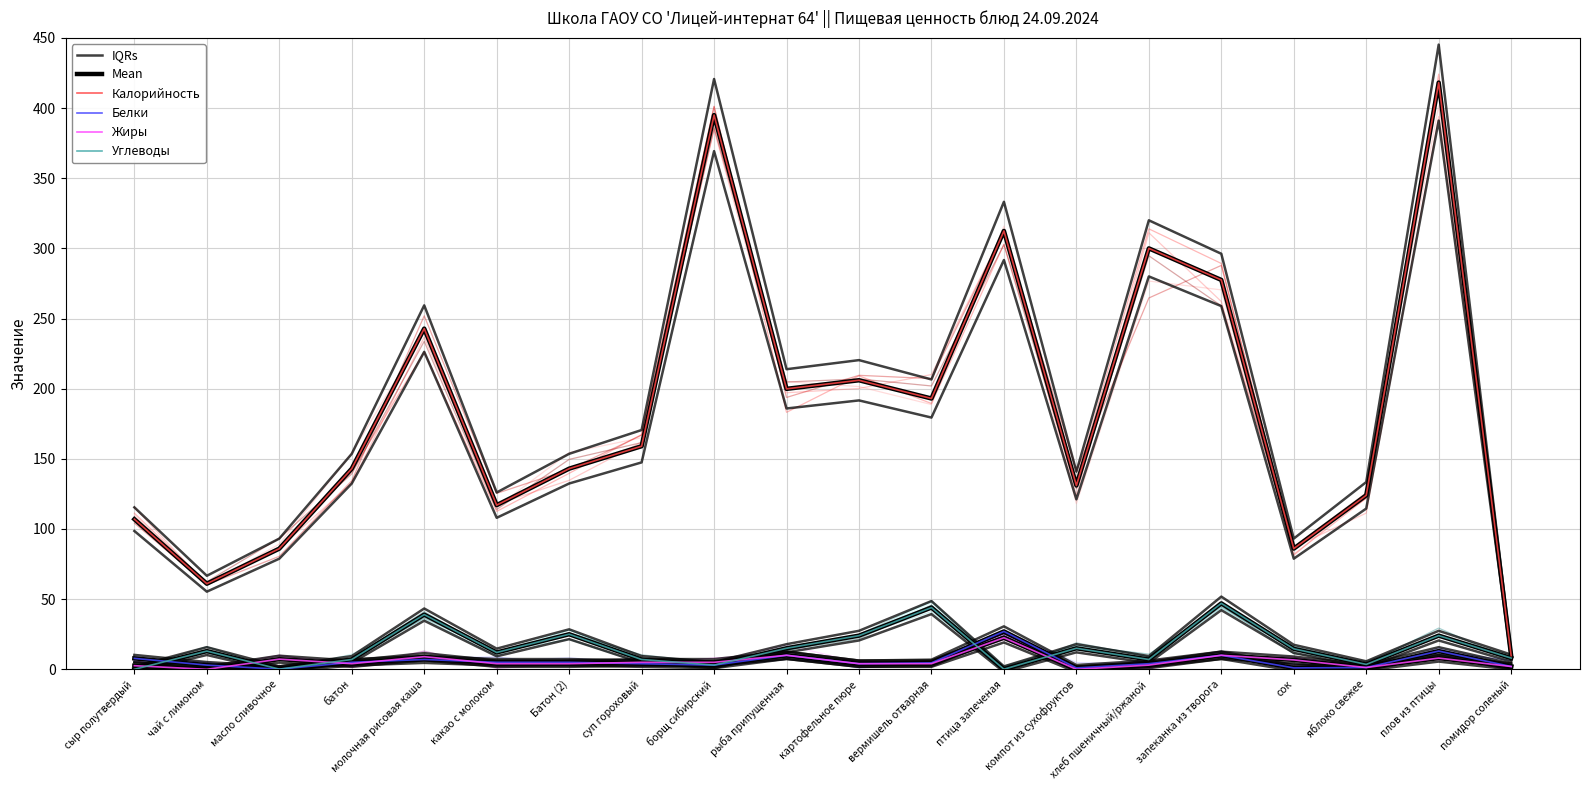

What is the sum of the Углеводы values at какао с молоком and масло сливочное?

12.1